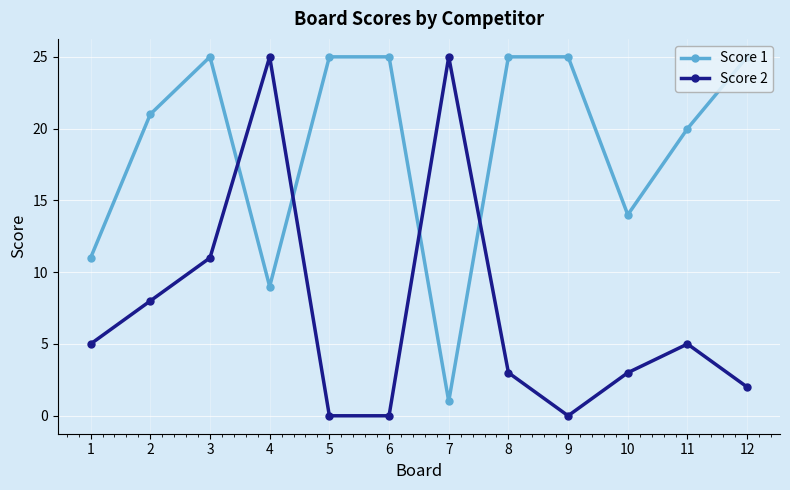

At 7, list the series in order from largest to smallest.

Score 2, Score 1